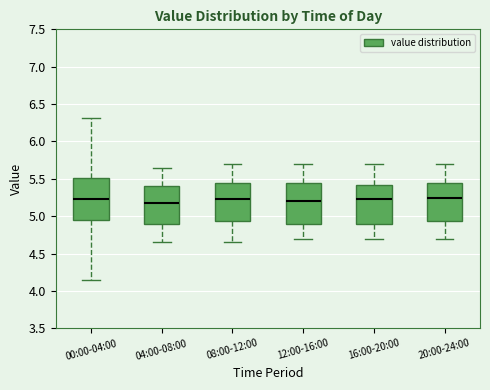

Reading left to right, read every box against the y-axis: the position of its median line, the range the box covers, and the ends of its whiskers. The values are not printed on the chart, so give them approximately, as read against the axis.

00:00-04:00: median 5.25, box 4.95 to 5.50, whiskers 4.15 to 6.30
04:00-08:00: median 5.20, box 4.90 to 5.40, whiskers 4.65 to 5.65
08:00-12:00: median 5.25, box 4.95 to 5.45, whiskers 4.65 to 5.70
12:00-16:00: median 5.20, box 4.90 to 5.45, whiskers 4.70 to 5.70
16:00-20:00: median 5.25, box 4.90 to 5.40, whiskers 4.70 to 5.70
20:00-24:00: median 5.25, box 4.95 to 5.45, whiskers 4.70 to 5.70